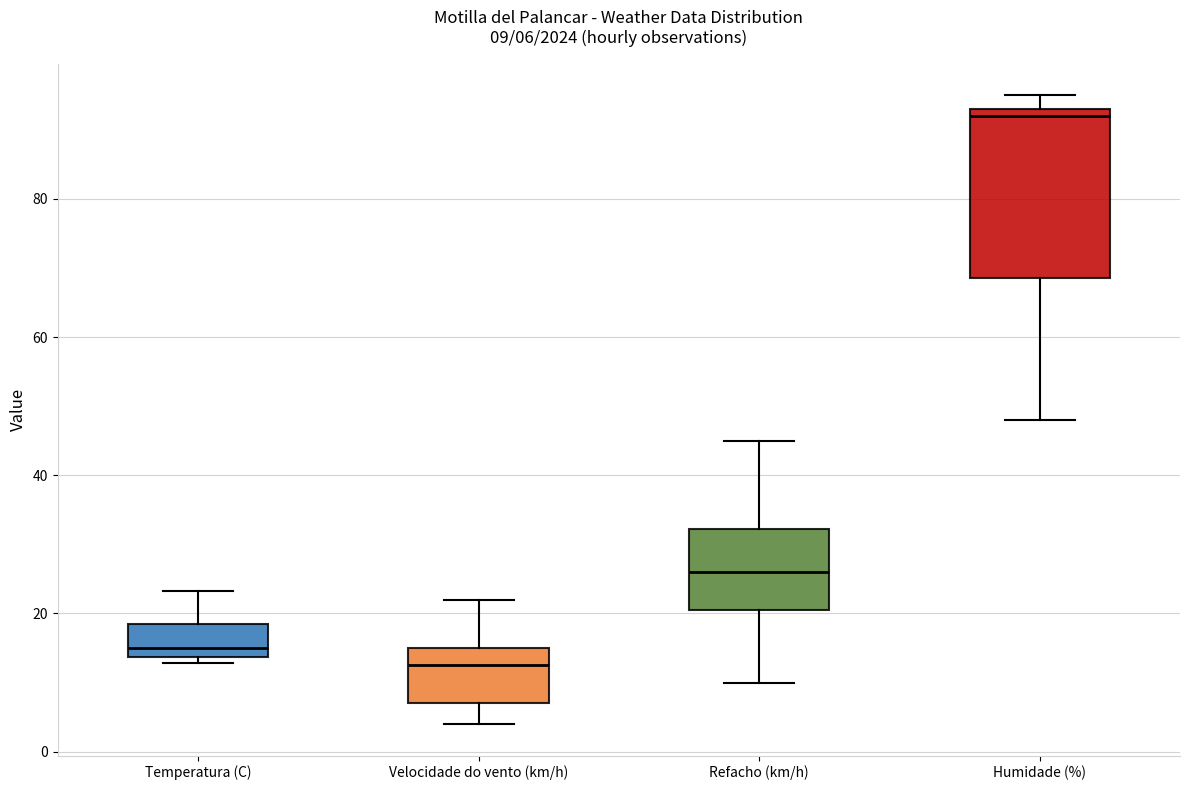

Which box's median line is the highest?

Humidade (%)